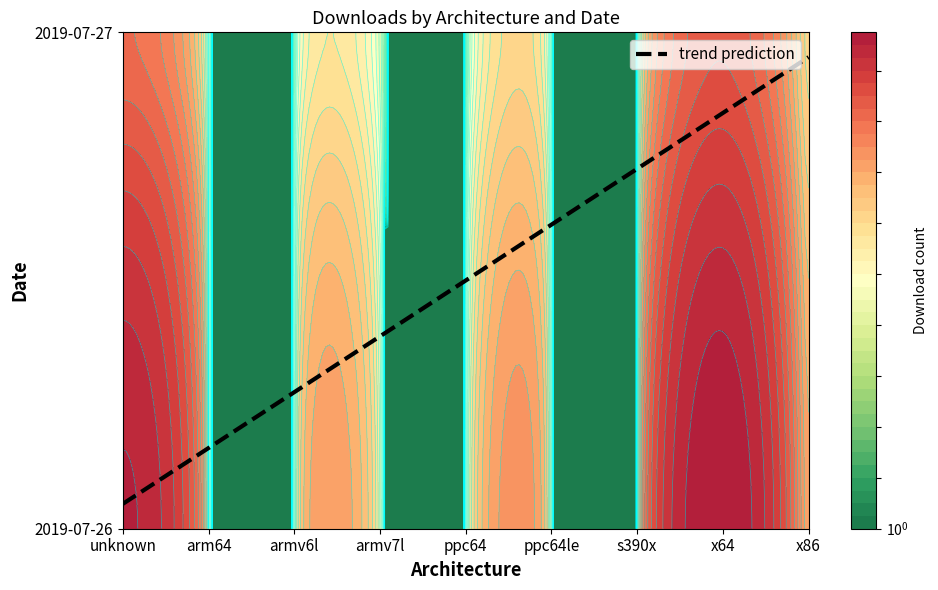

What is the difference between the maximum and minimum values in the 2019-07-27 series?

114108